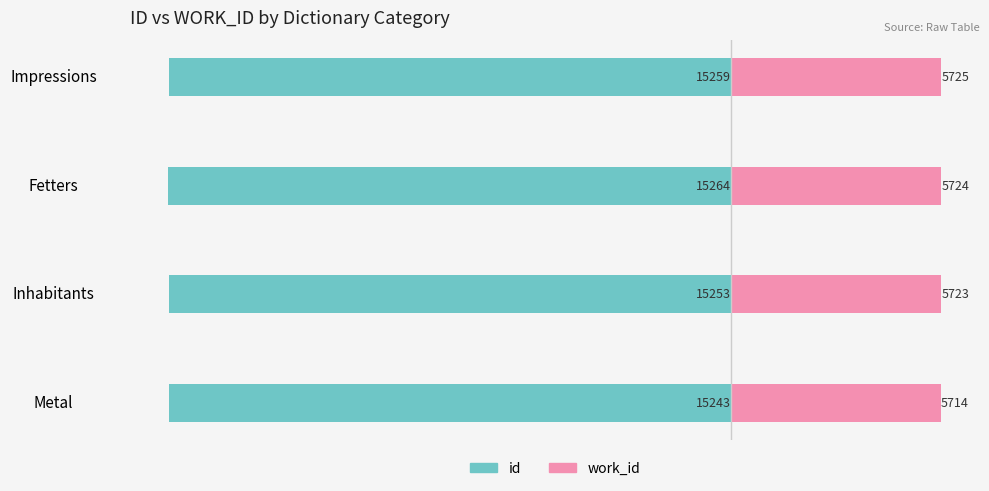

Does the chart contain stacked bars?

No